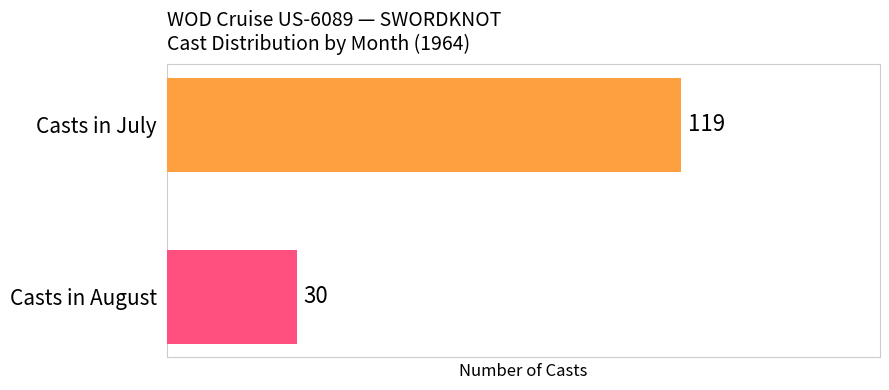

What is the greatest value displayed?

119